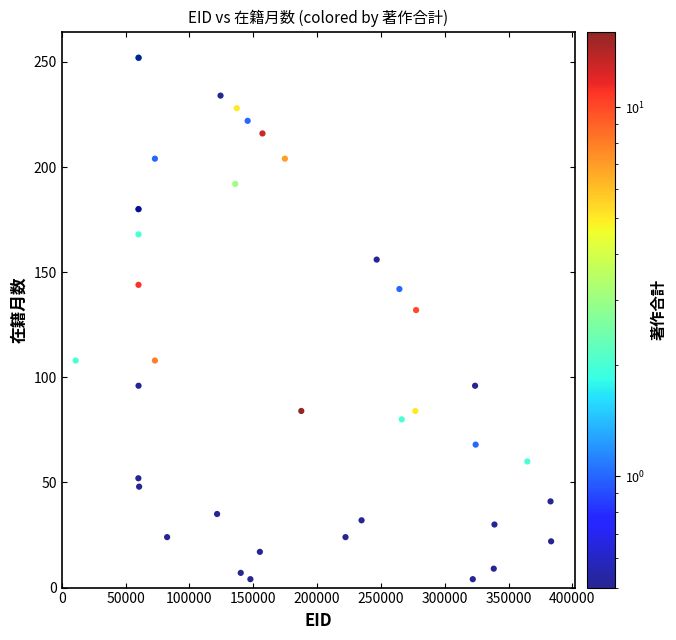

What Y value in the scatter plot is closest to 128?

132